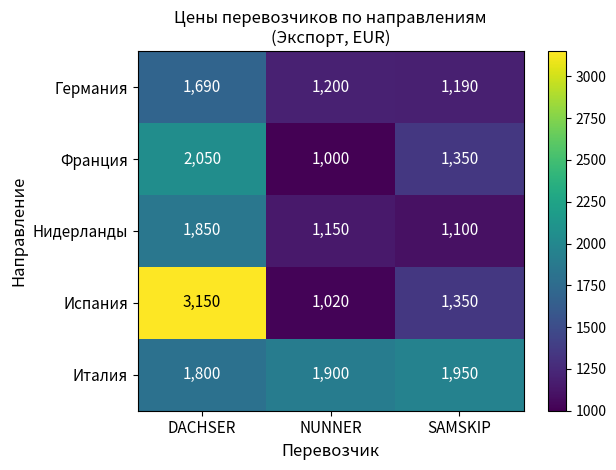

Reading left to right, list all the values displayed in this chart.

Германия: 1690	1200	1190
Франция: 2050	1000	1350
Нидерланды: 1850	1150	1100
Испания: 3150	1020	1350
Италия: 1800	1900	1950